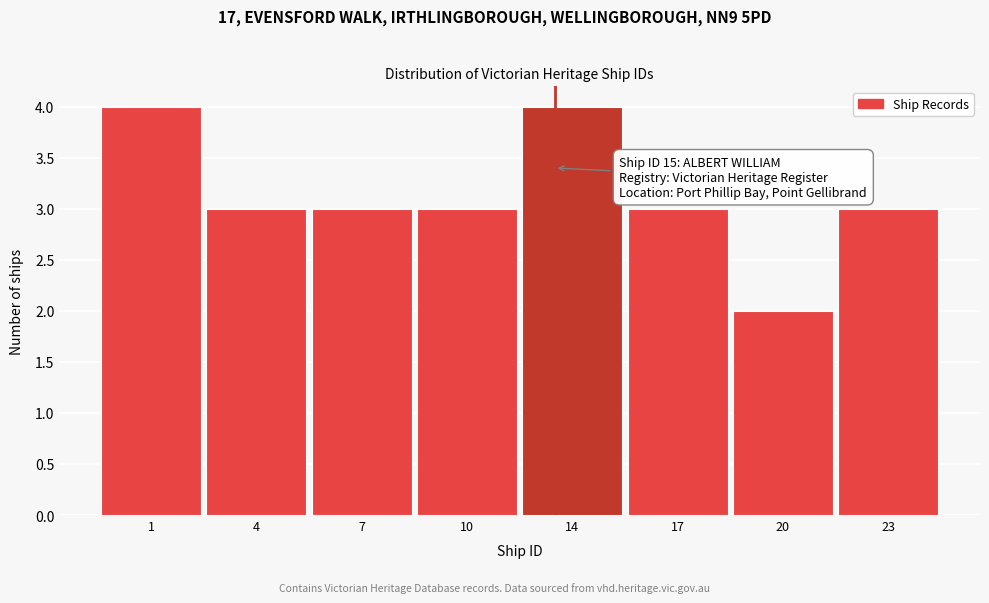

Reading left to right, extract all data points from this chart.

1=4	4=3	7=3	10=3	14=4	17=3	20=2	23=3